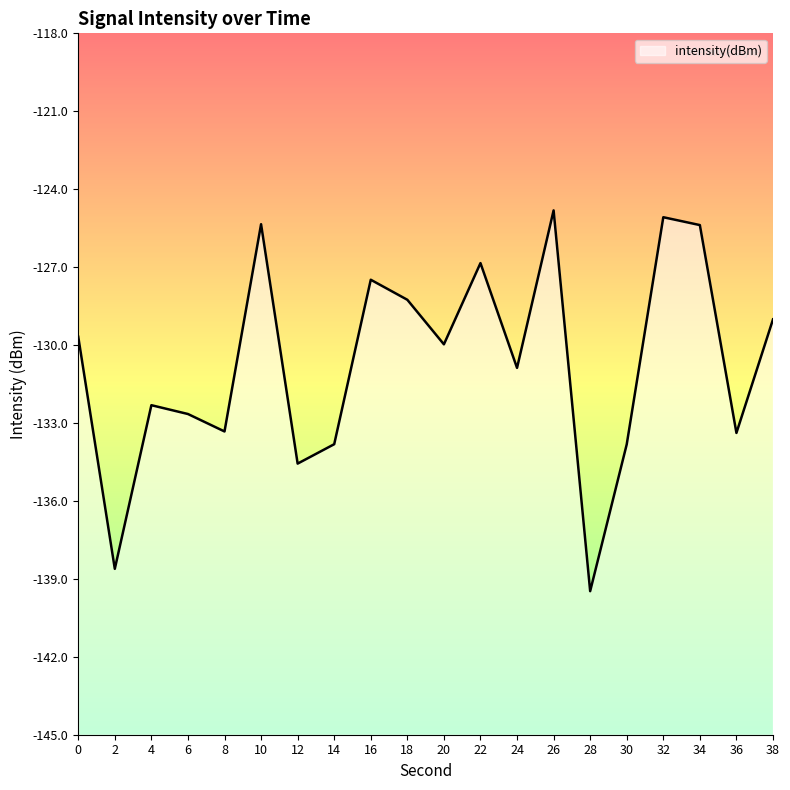

Reading left to right, extract all data points from this chart.

-129.7	-138.6	-132.3	-132.7	-133.3	-125.3	-134.6	-133.8	-127.5	-128.3	-130.0	-126.8	-130.9	-124.8	-139.5	-133.8	-125.1	-125.4	-133.4	-129.0